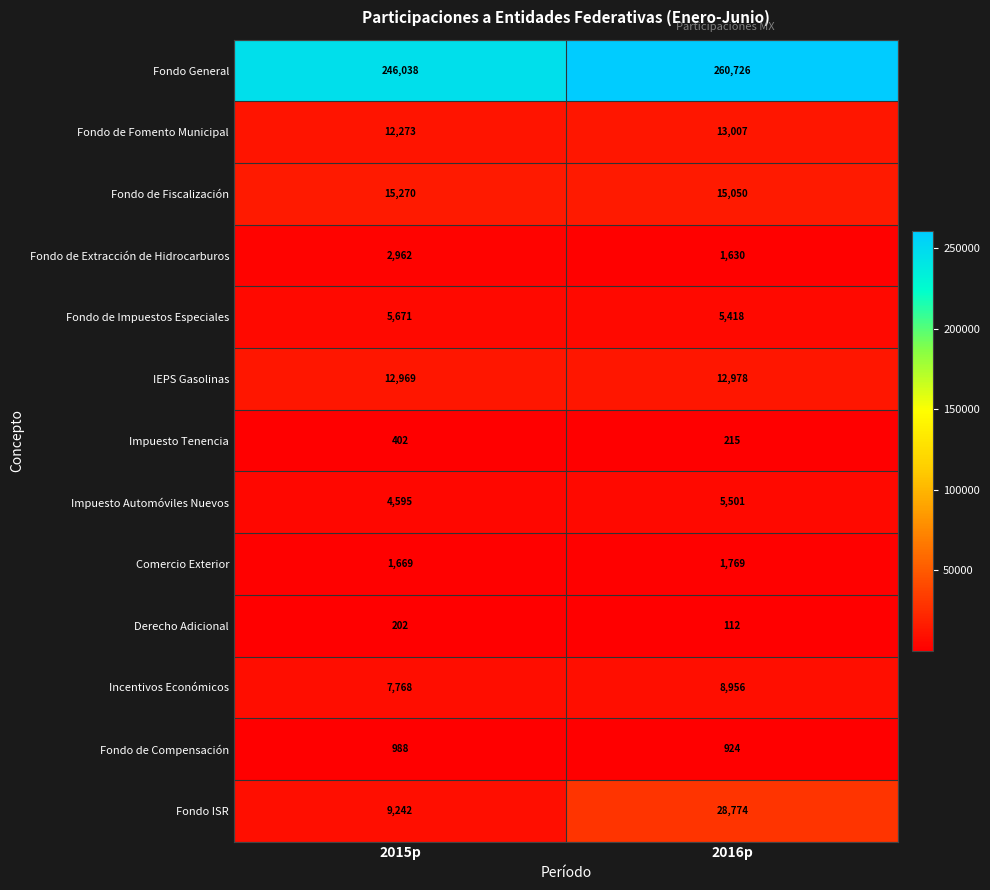

At 2015p, list the series in order from largest to smallest.

Fondo General, Fondo de Fiscalización, IEPS Gasolinas, Fondo de Fomento Municipal, Fondo ISR, Incentivos Económicos, Fondo de Impuestos Especiales, Impuesto Automóviles Nuevos, Fondo de Extracción de Hidrocarburos, Comercio Exterior, Fondo de Compensación, Impuesto Tenencia, Derecho Adicional